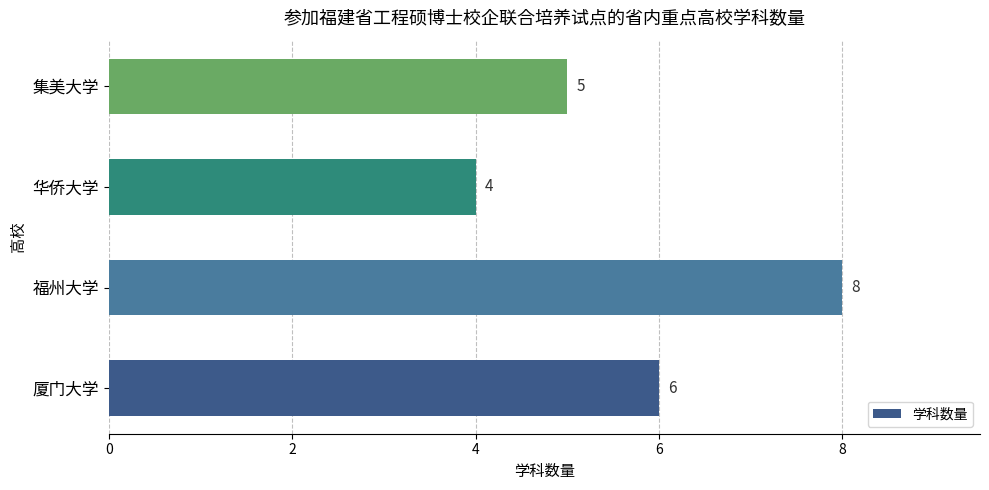

Between 集美大学 and 厦门大学, which is larger?

厦门大学